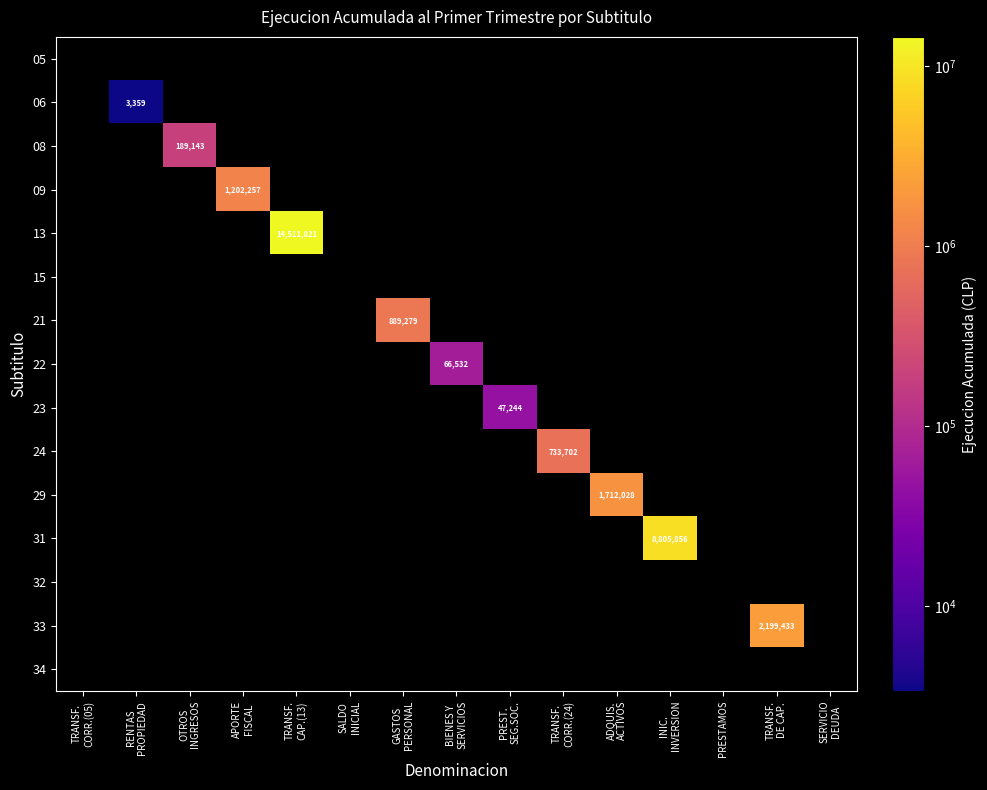

Which label corresponds to the smallest value in the chart?

RENTAS
PROPIEDAD